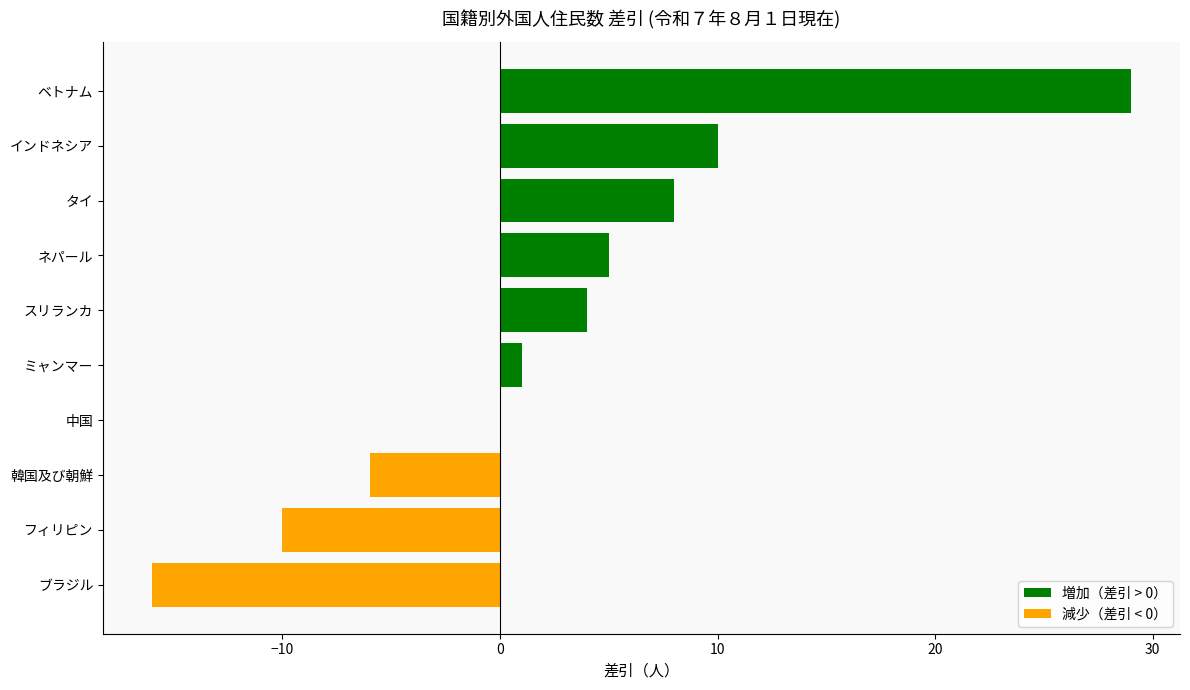

Which has a higher value, 中国 or インドネシア?

インドネシア